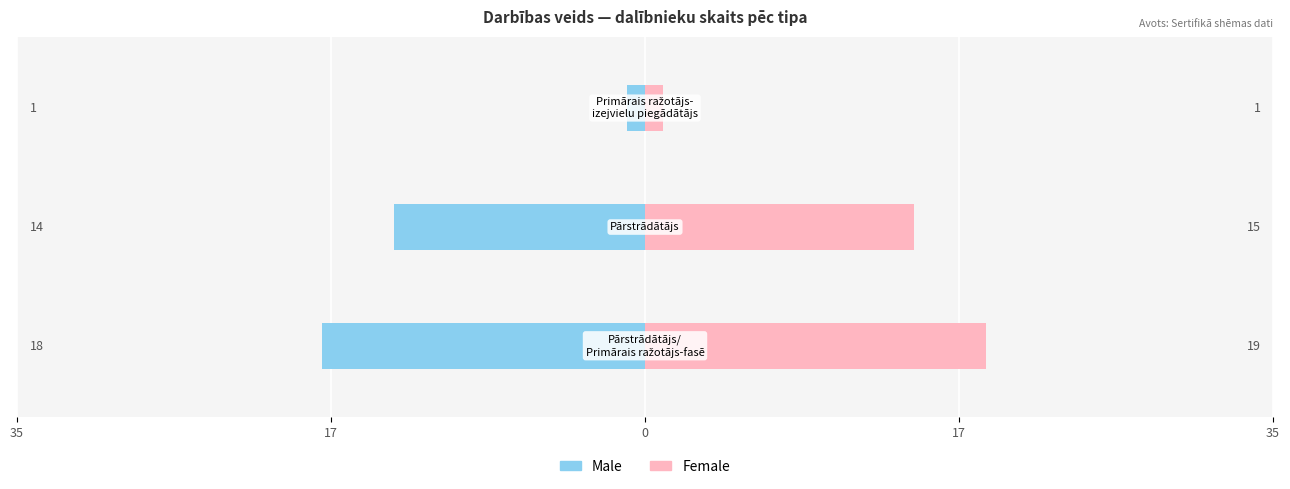

Which series has the largest range (max minus min)?

Female